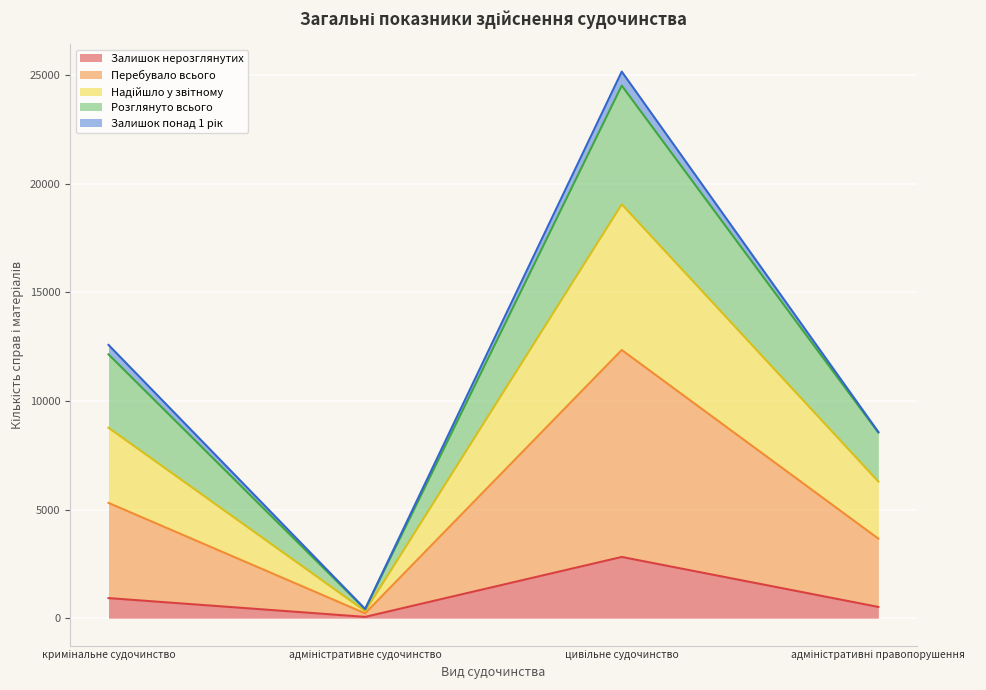

How many interior local peaks does the Розглянуто всього series have?

1